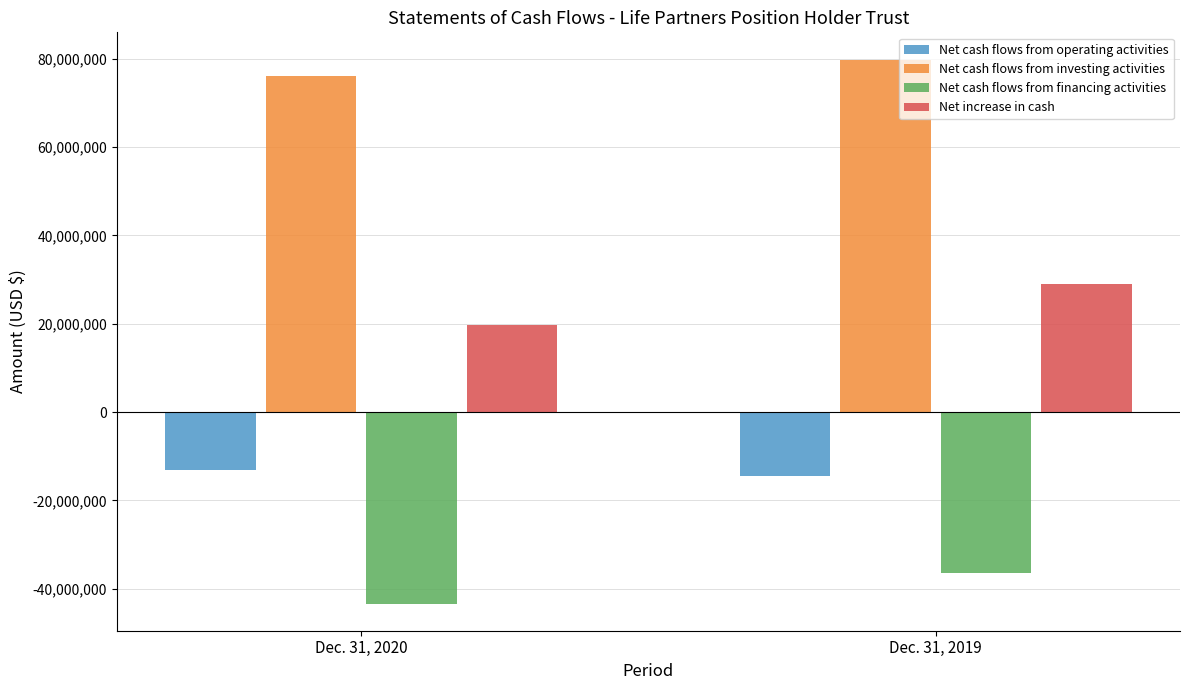

At which category is the sum across all series the highest?

Dec. 31, 2019